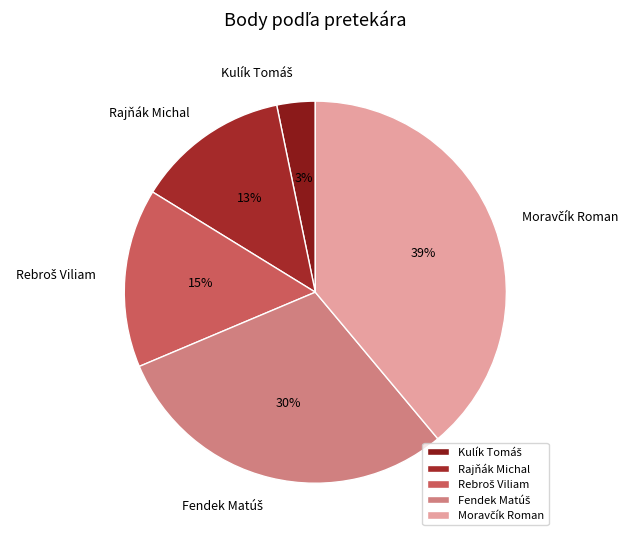

To the nearest percent, what is the difference between the largest and smallest slice percentages?

36%